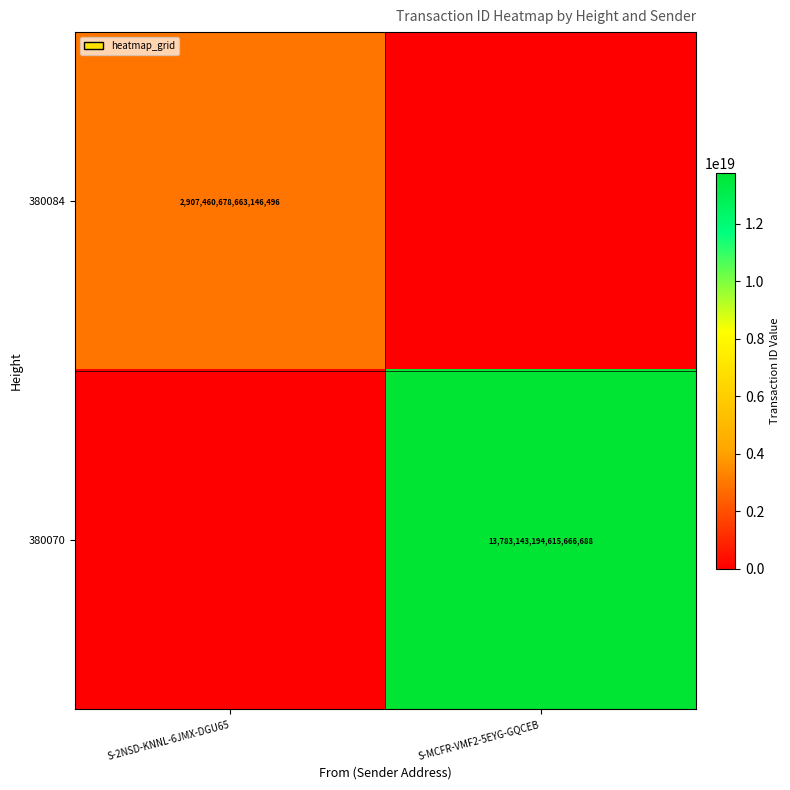

How many data points does each series have?

2